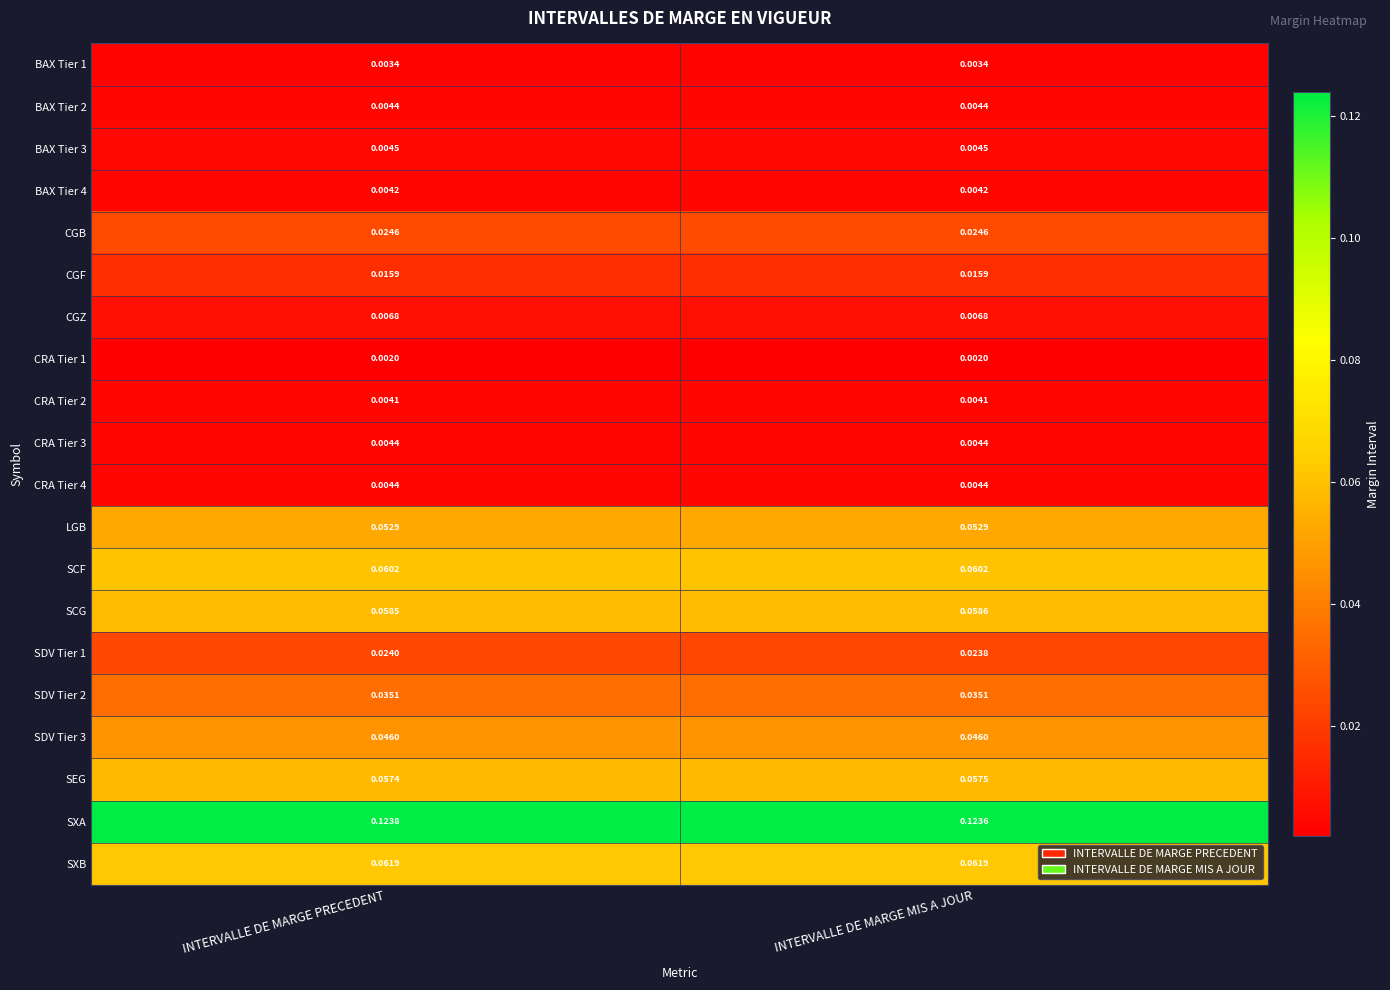

Is the value of SDV Tier 2 at INTERVALLE DE MARGE MIS A JOUR greater than the value of SXA at INTERVALLE DE MARGE MIS A JOUR?

No